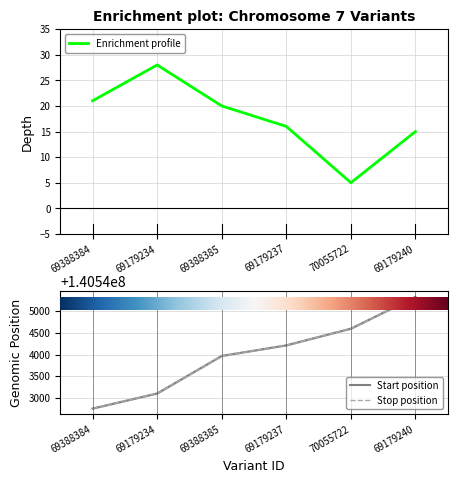

What is the label of the 1st point from the left?

69388384